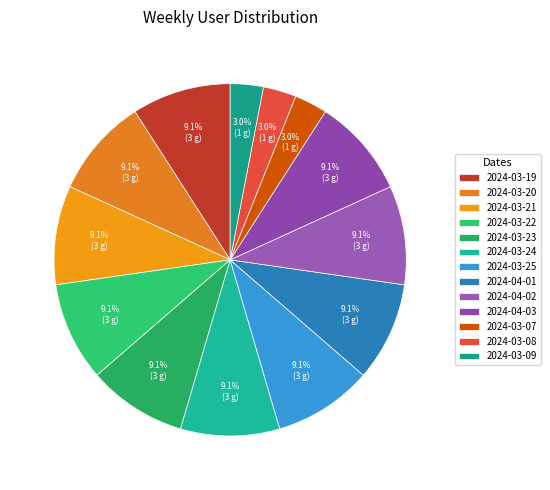

Is the sum of 2024-03-20 and 2024-04-01 greater than half?

No